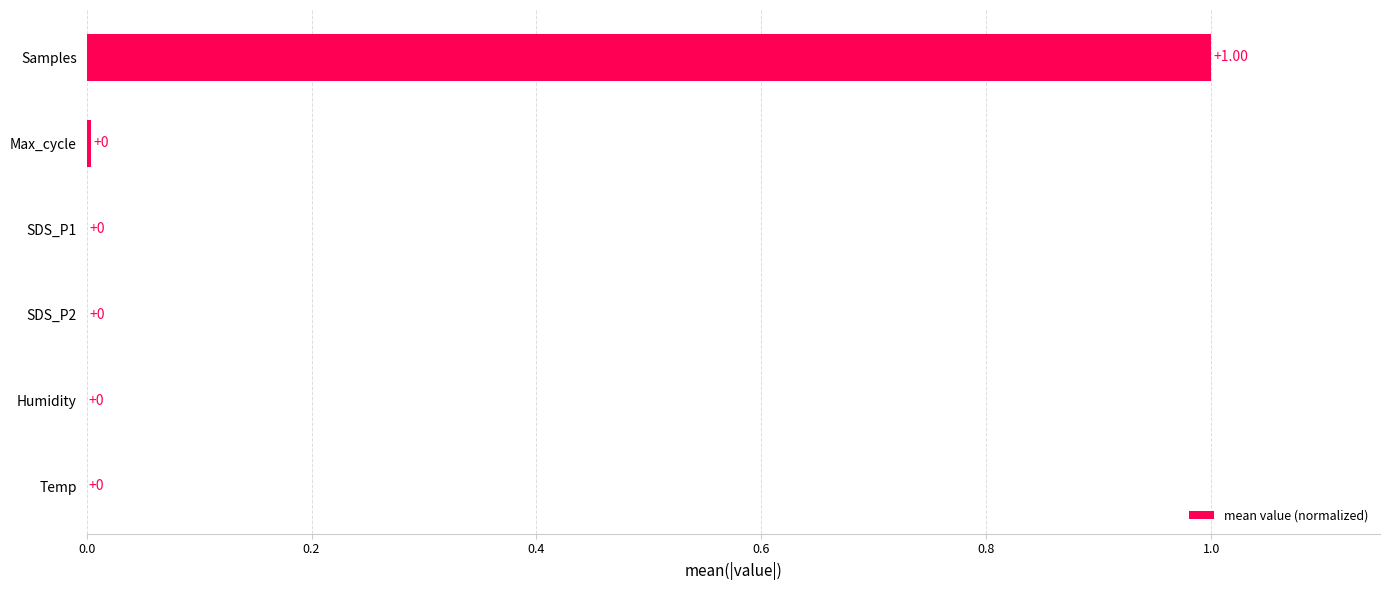

What is the sum of all values?

1.0